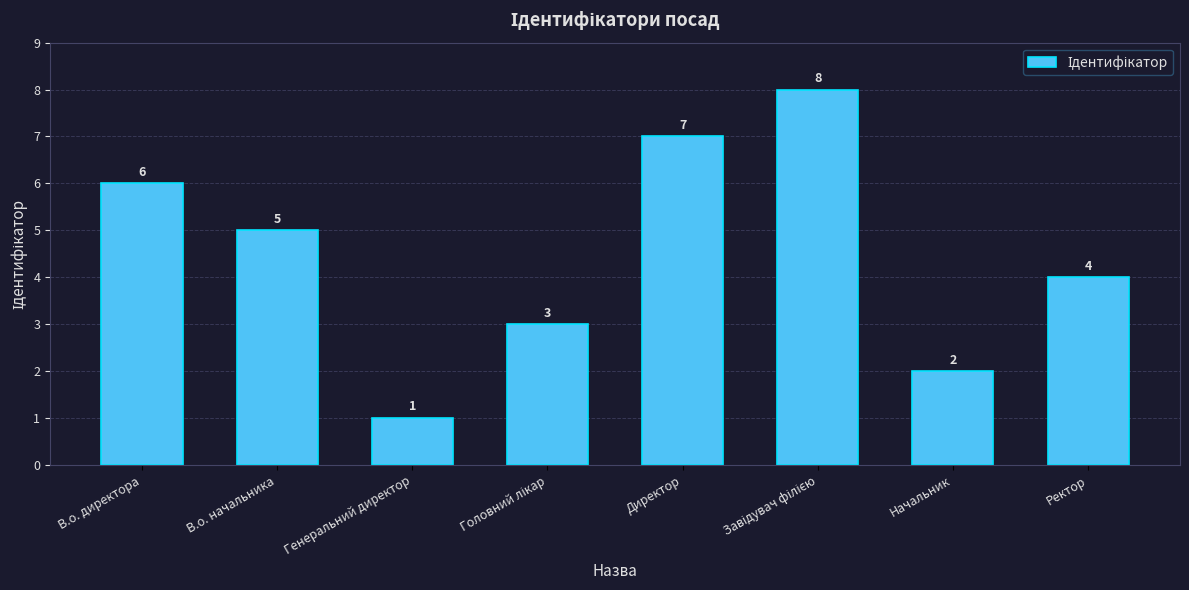

Count the values in the range 3 to 7.

5